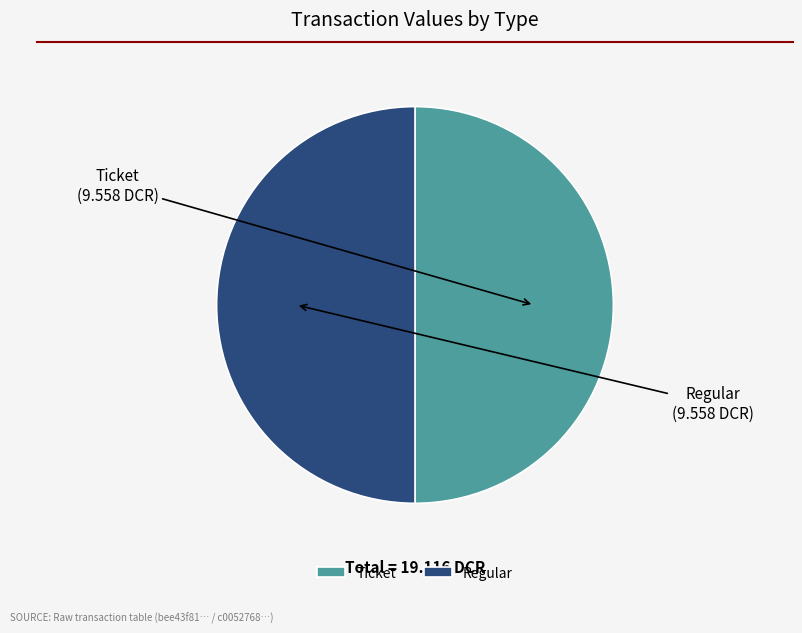

What is the ratio of the value at Regular to the value at Ticket?

1.0